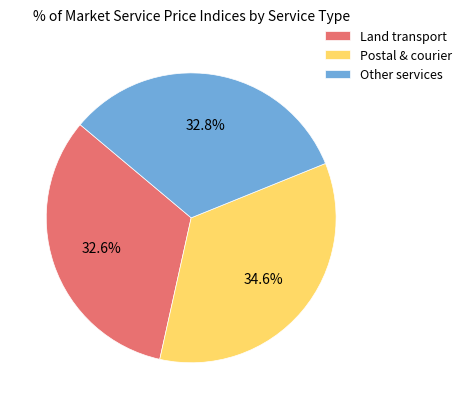

Is Land transport the majority of the pie?

No